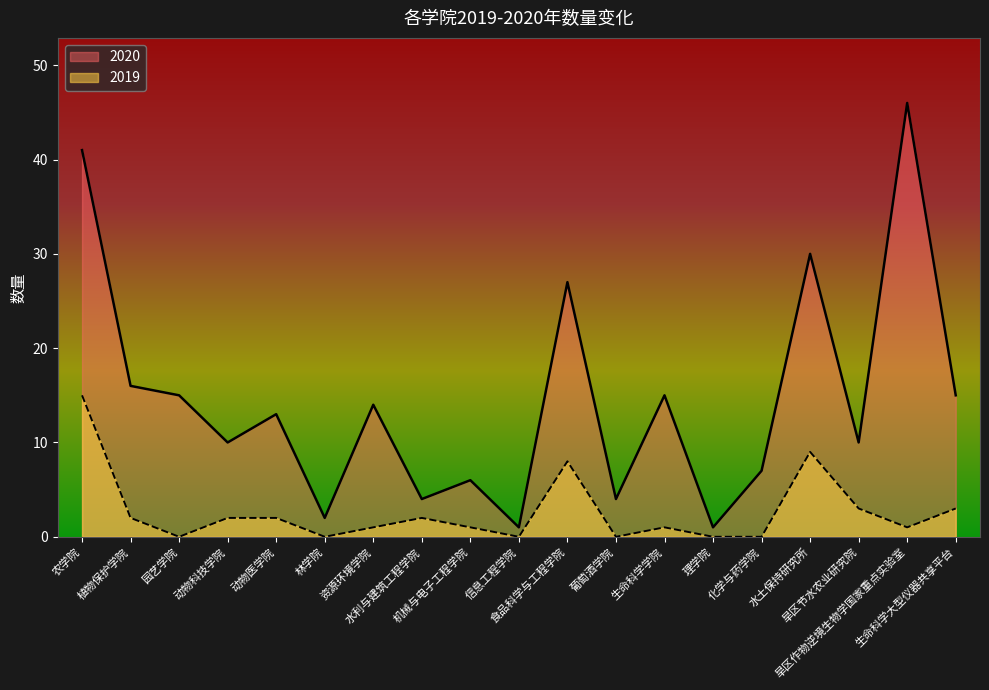

Is the value of 2020 at 食品科学与工程学院 greater than the value of 2019 at 生命科学大型仪器共享平台?

Yes